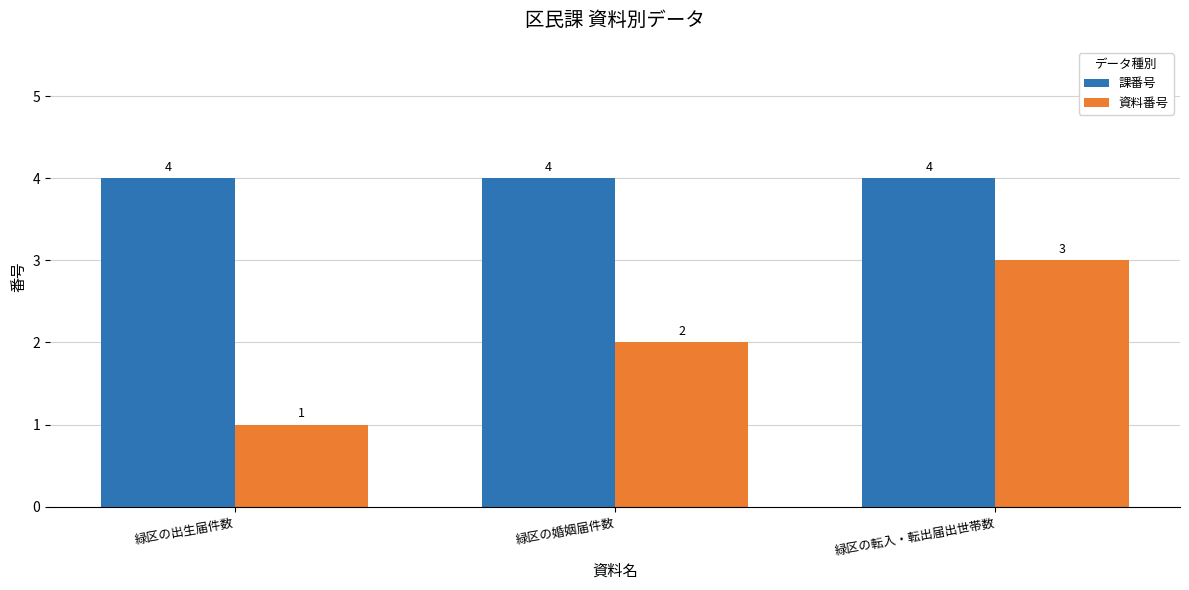

What is the value of the 資料番号 bar at the 3rd from the left?

3